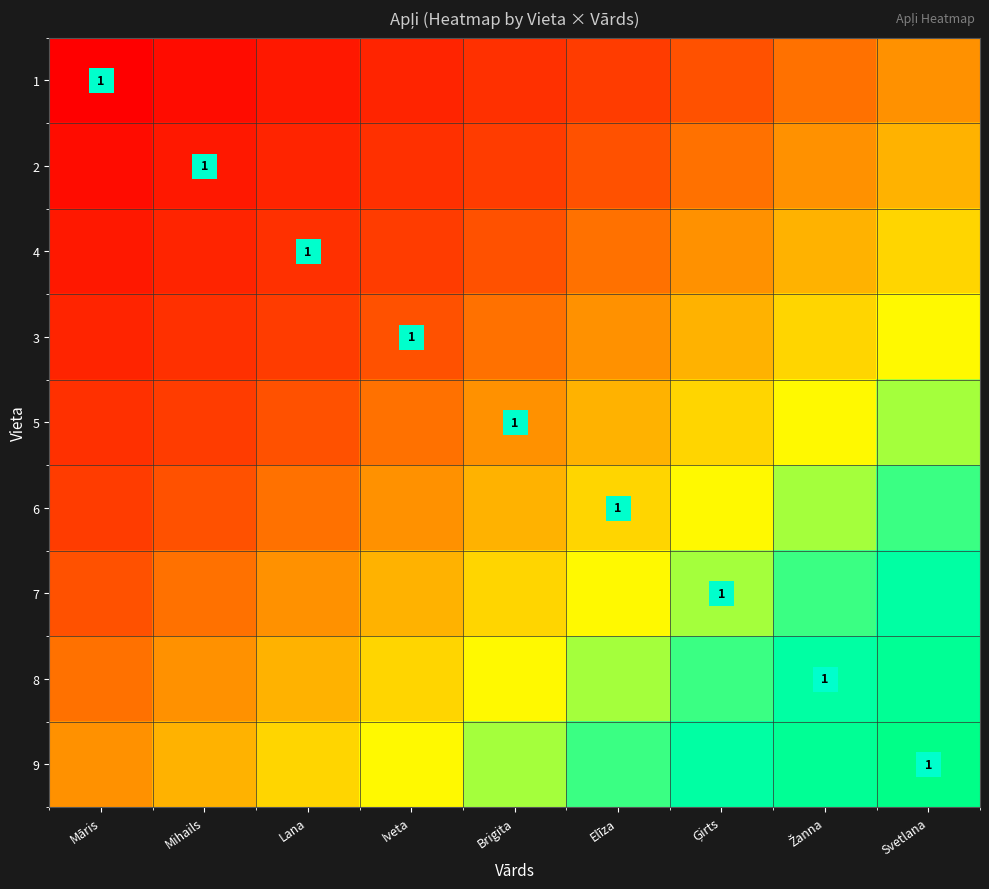

What is the difference between the highest and lowest values at Lana?

0.5